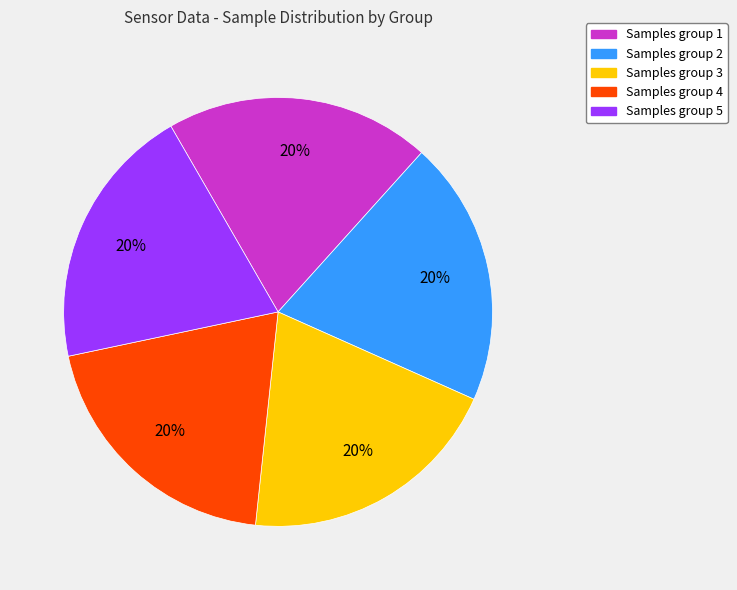

Is there a majority slice in this chart?

No